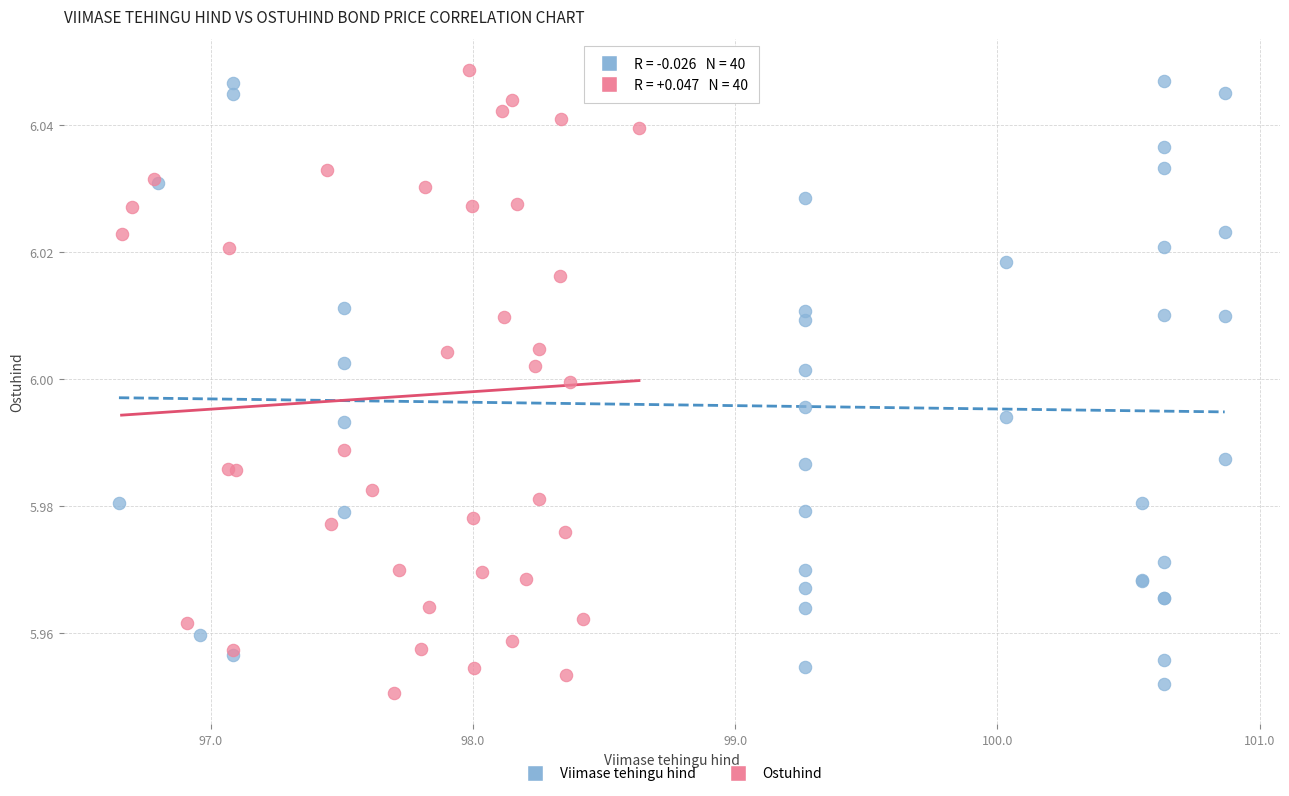

What are all the series names shown in the legend?

Viimase tehingu hind, Ostuhind